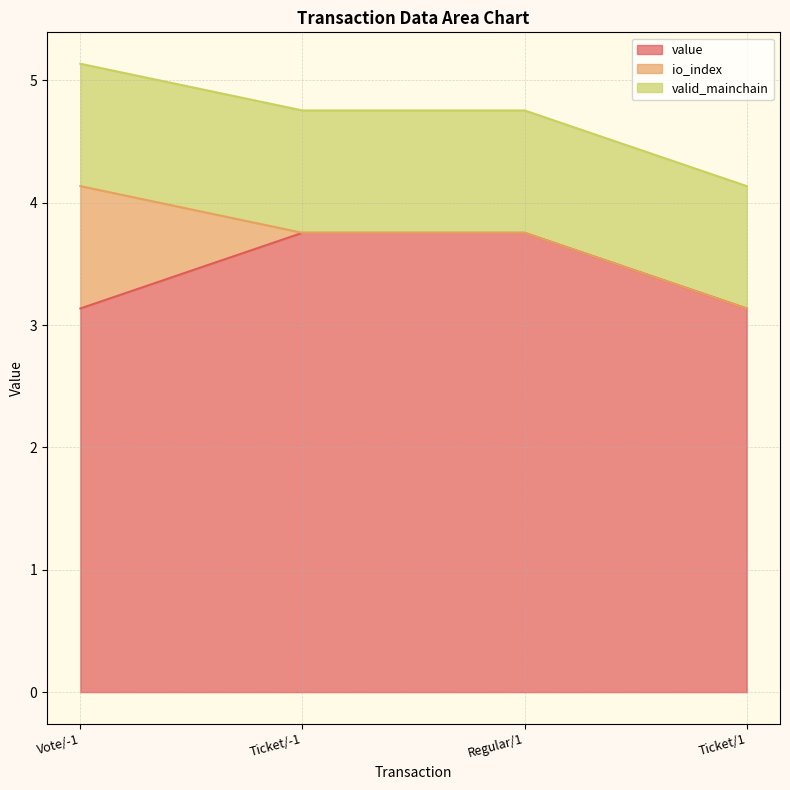

Does the chart display data point markers on the line(s)?

No